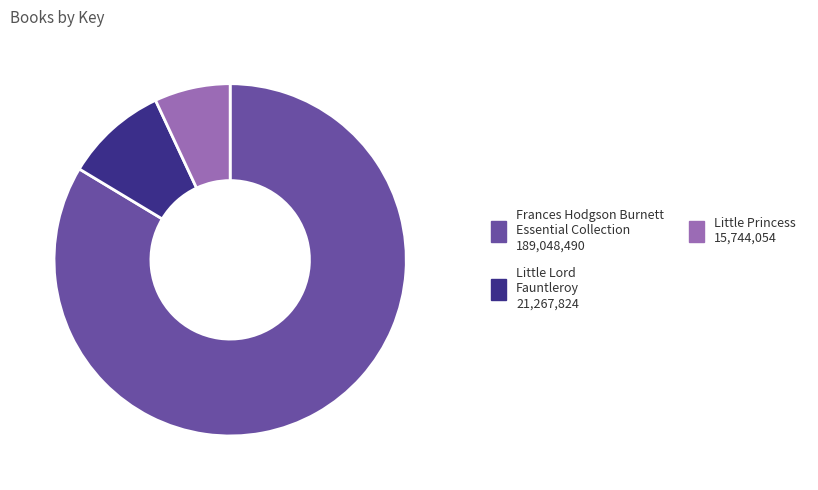

True or false: Little Princess accounts for 22% of the total.

False